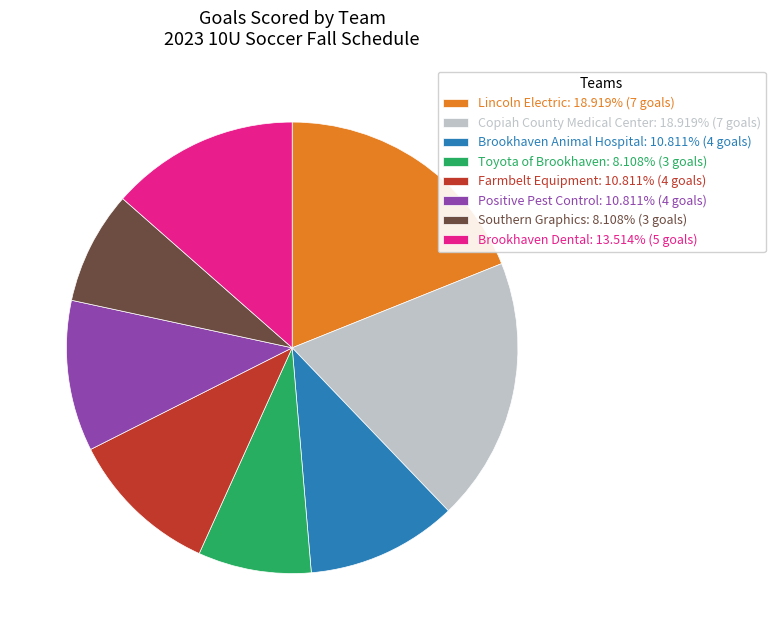

Approximately how many times larger is the value at Lincoln Electric: 18.919% (7 goals) compared to Toyota of Brookhaven: 8.108% (3 goals)?

2.3